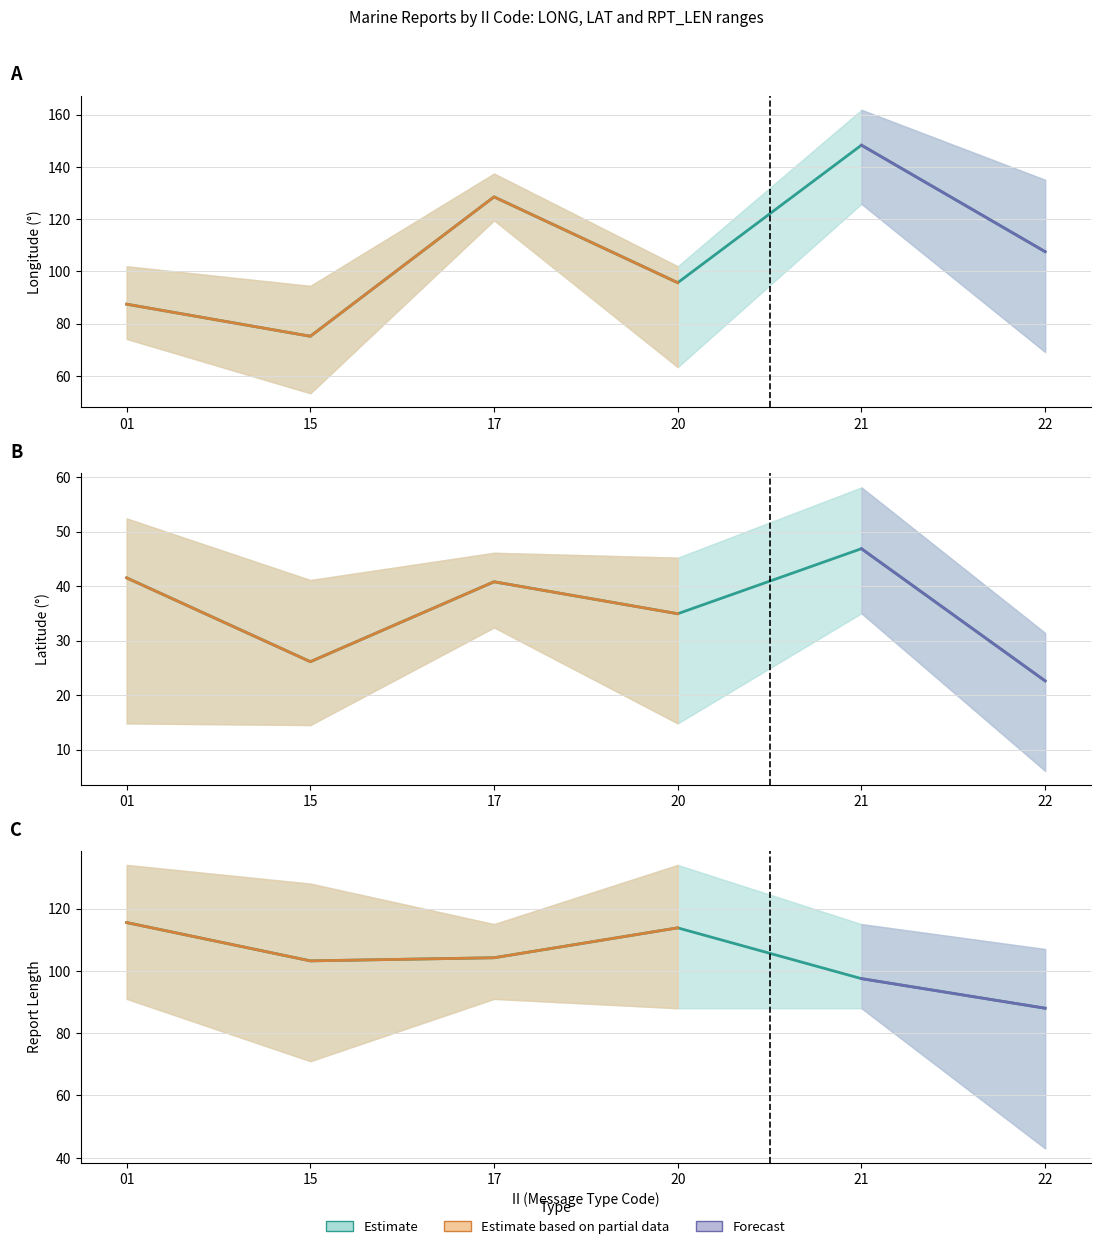

Is the value of LAT mean at 22 greater than the value of Estimate mean at 01?

No